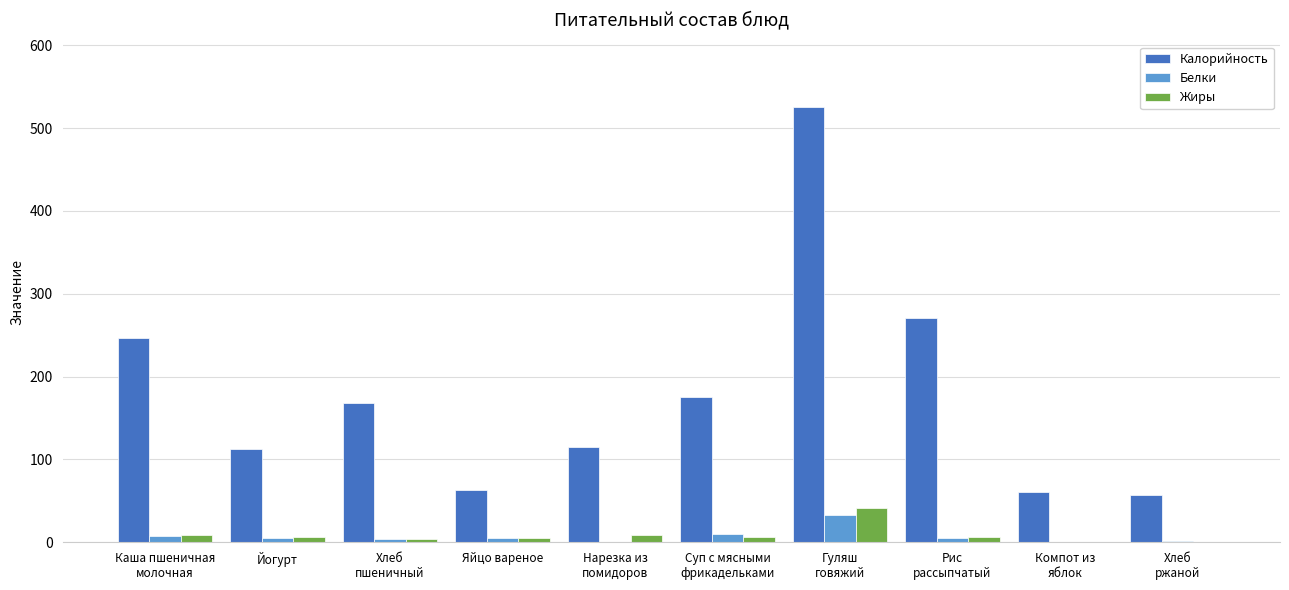

Which series has the largest total across all categories?

Калорийность